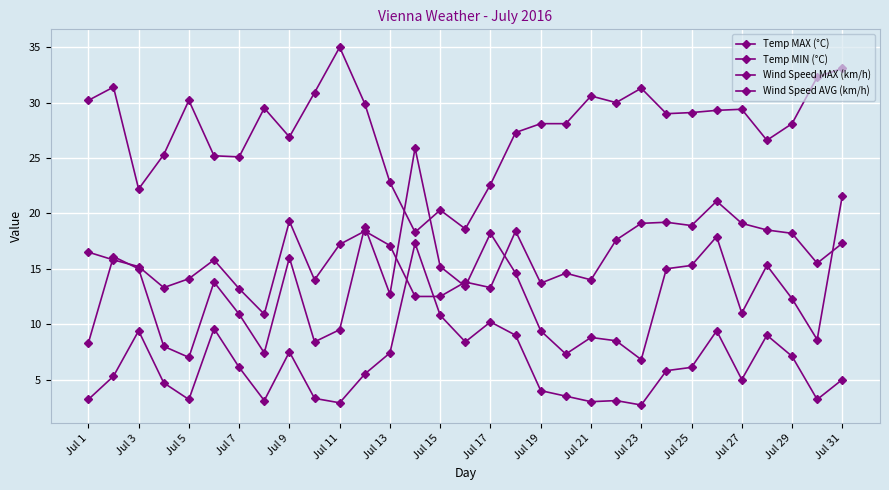

What is the difference between the maximum and second lowest values in the Wind Speed AVG (km/h) series?

14.4